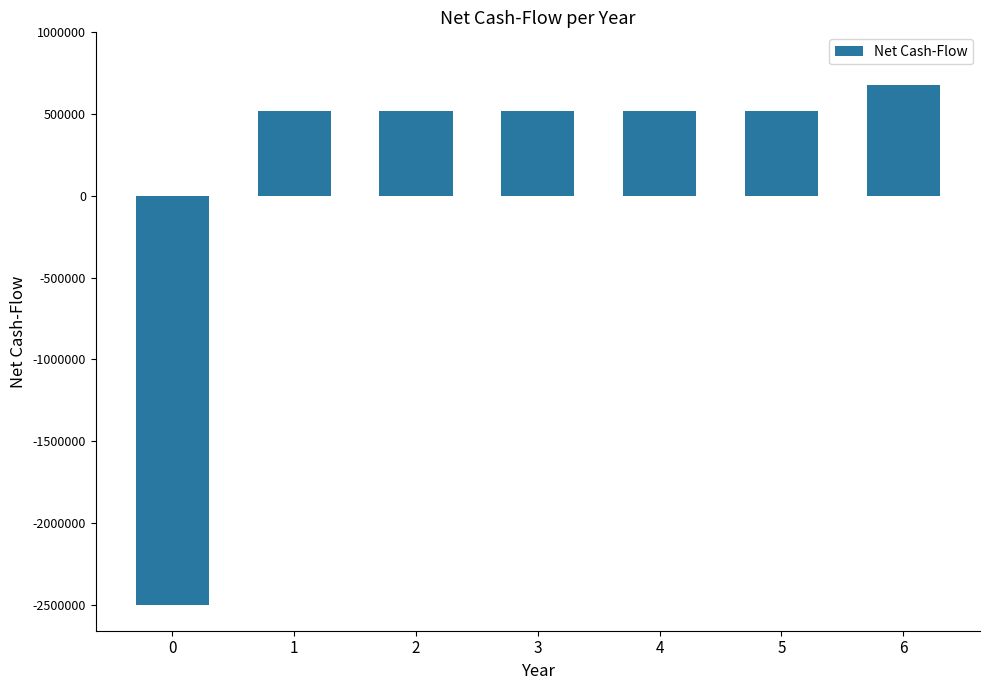

How many series are shown in this chart?

1